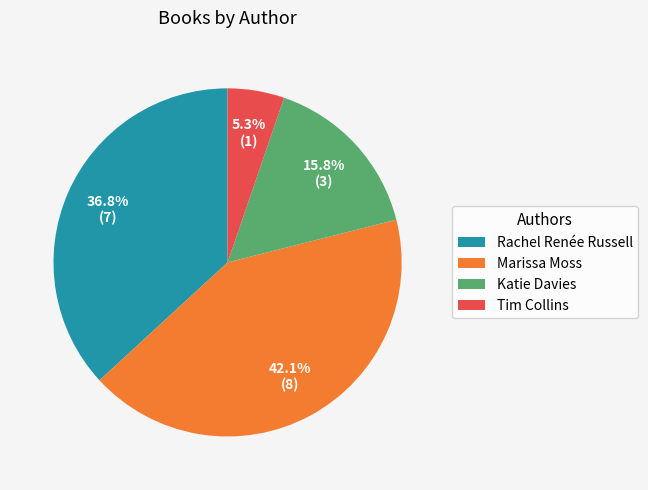

Is there a majority slice in this chart?

No